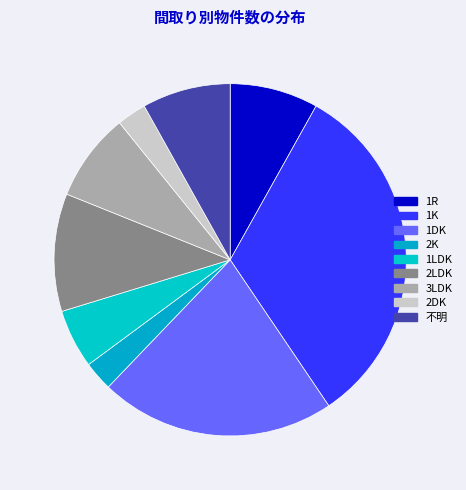

To the nearest percent, what is the difference between the 1K and 2DK slice percentages?

30%